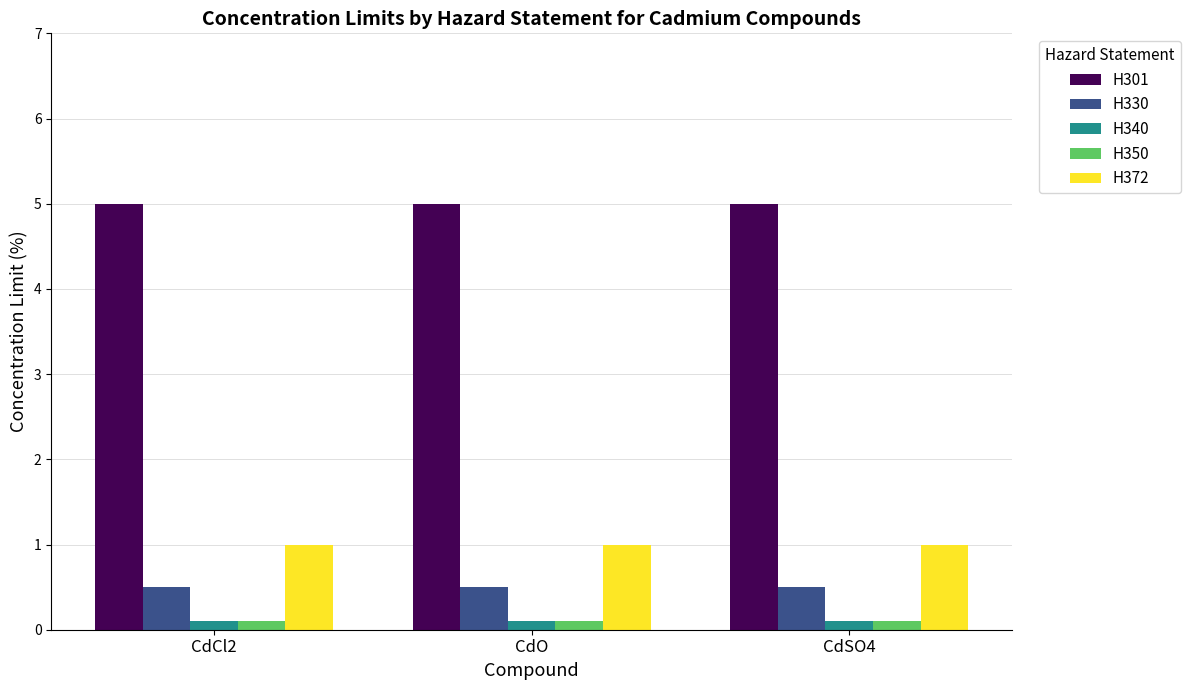

Which series has the largest total across all categories?

H301